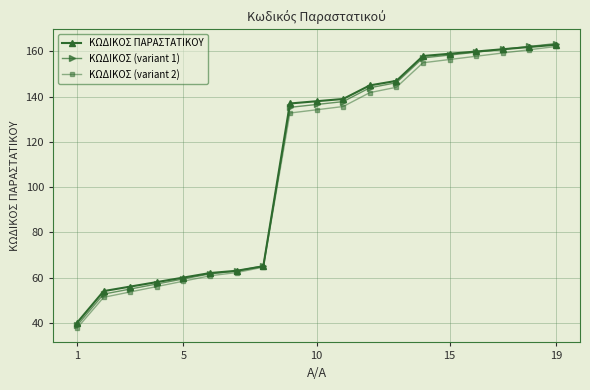

Which series has the widest spread of values?

ΚΩΔΙΚΟΣ (variant 1)